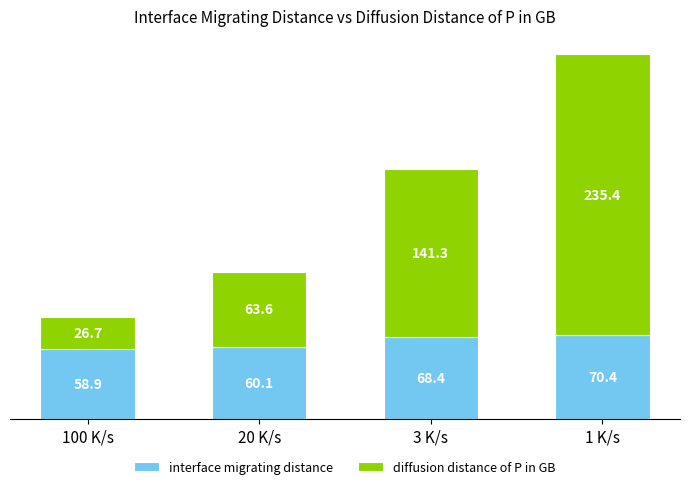

How many categories are shown in the chart?

4